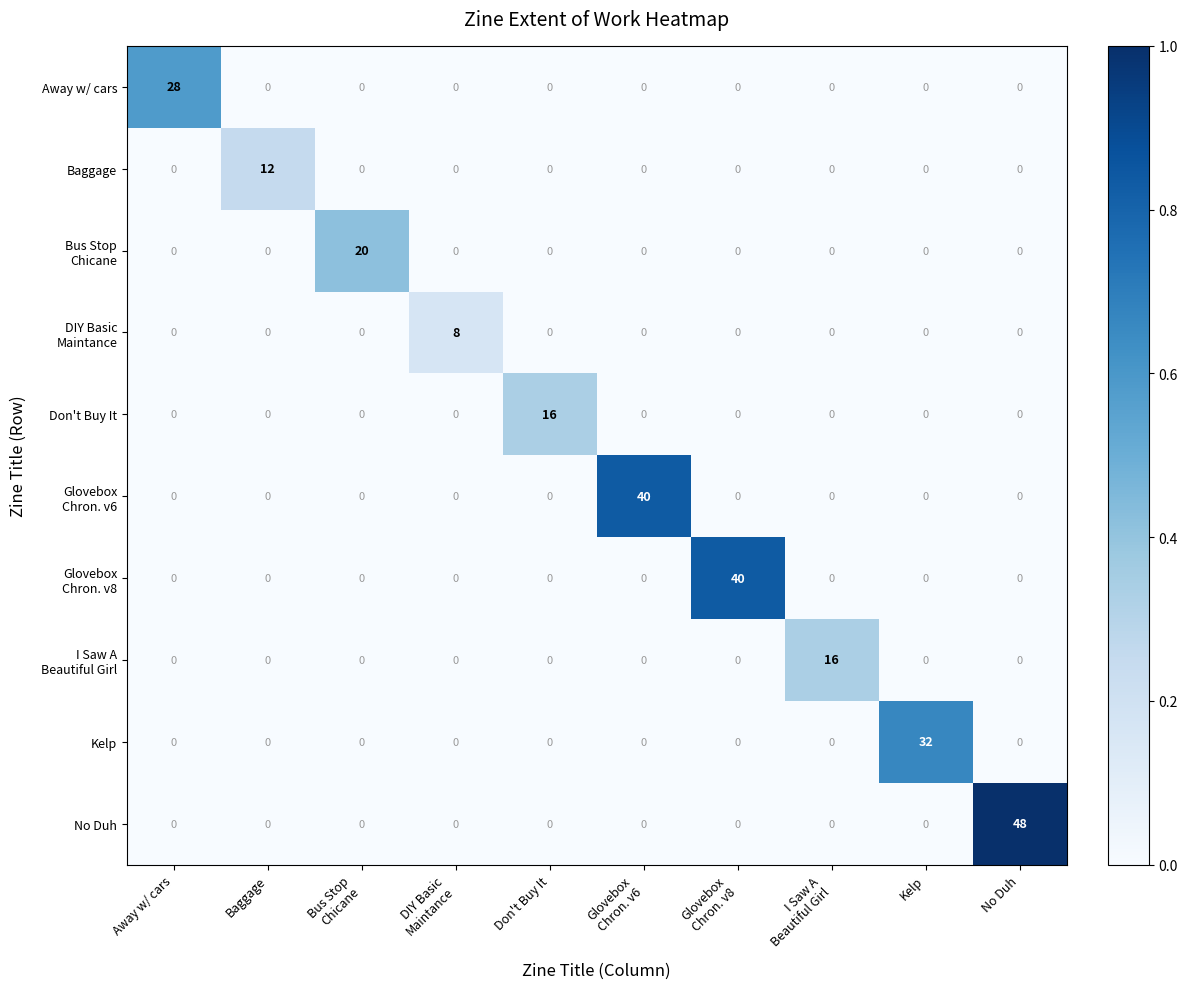

Which category has the highest value across all series?

No Duh